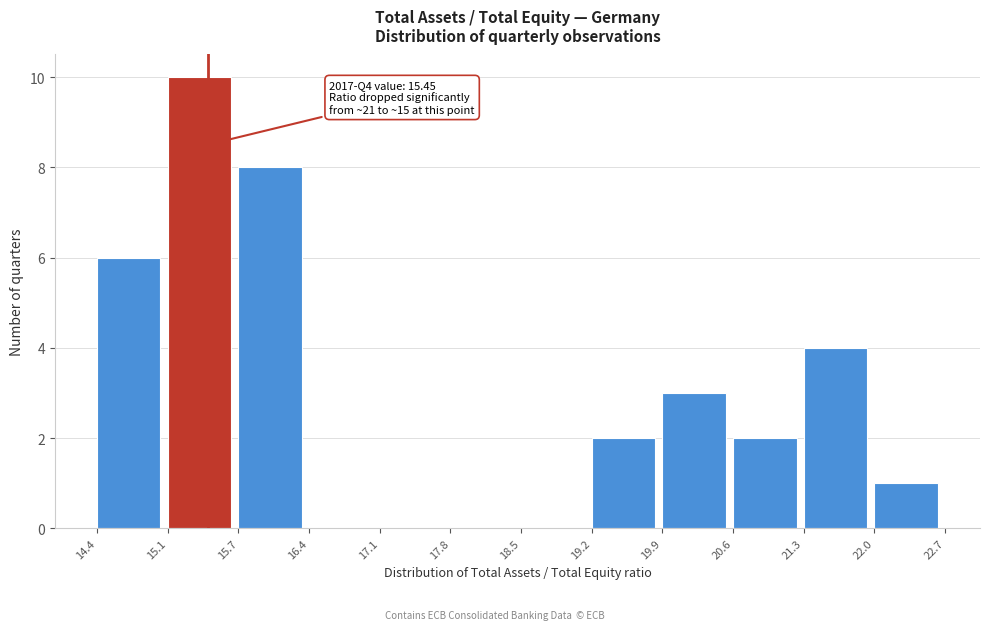

Over which range of the x-axis is the bar tallest?

15.1 to 15.7